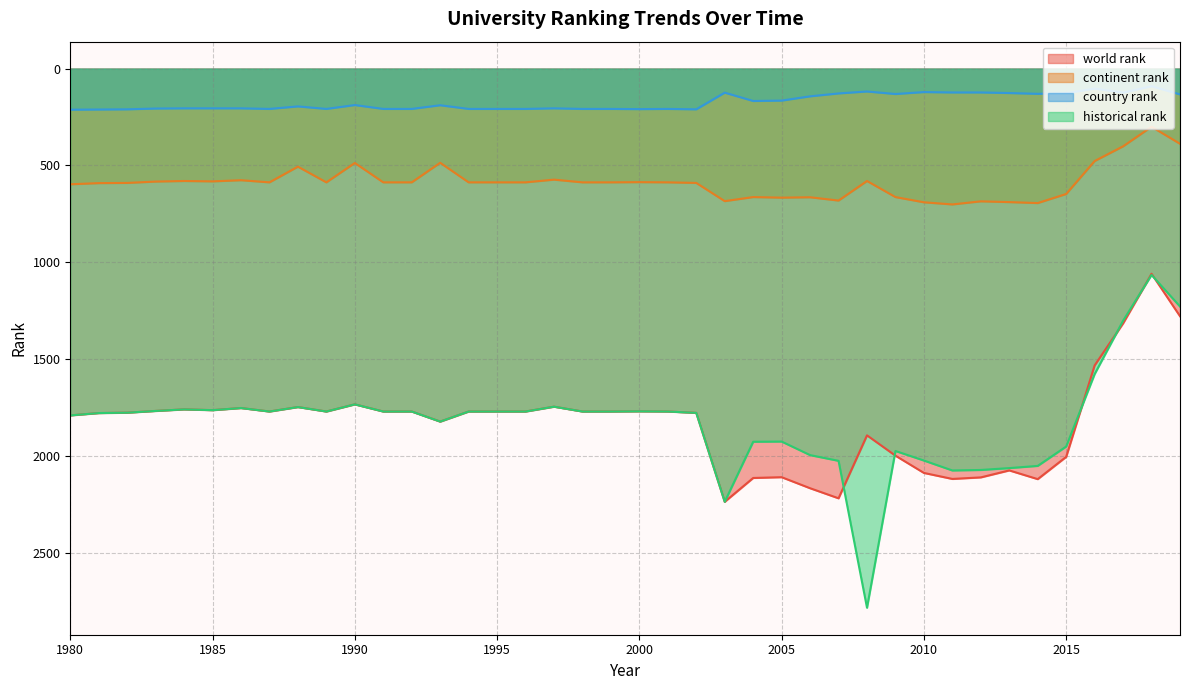

The value of country rank at 1987 is 208.0. True or false?

True